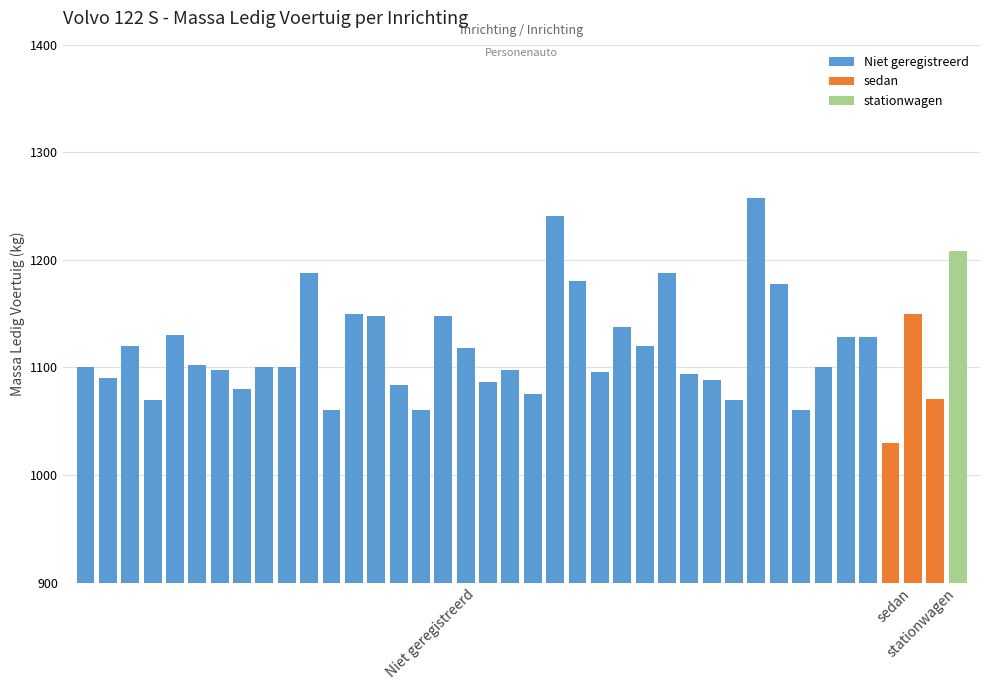

Where is the data nearest to the value 1144?

Niet geregistreerd